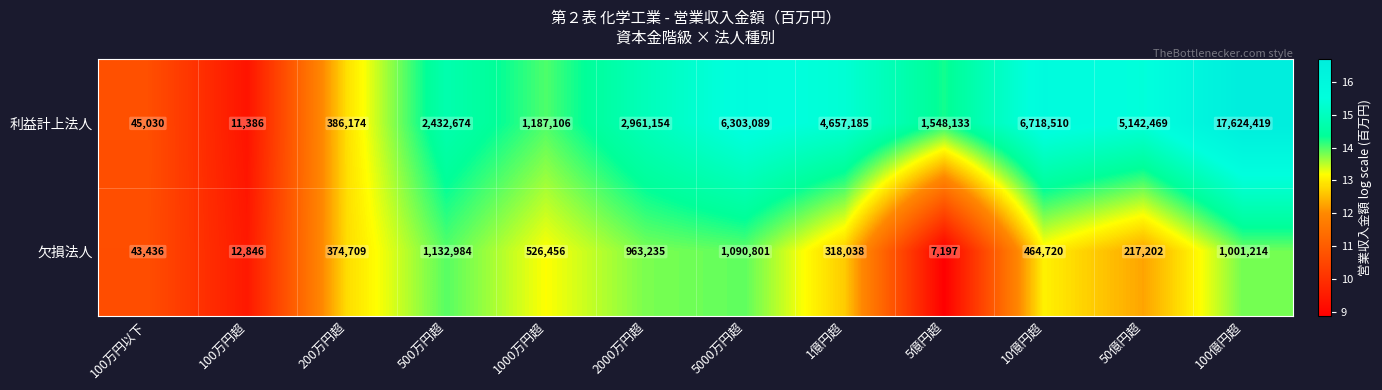

Which series changed the most between 100万円超 and 1億円超?

利益計上法人